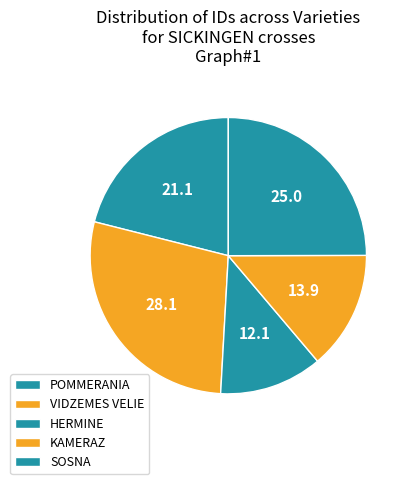

What is the ratio of the value at POMMERANIA to the value at HERMINE?

1.7